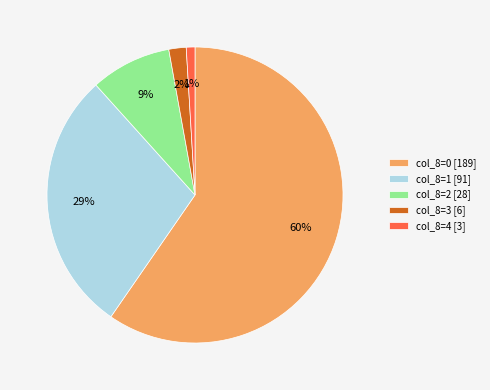

To the nearest percent, what is the combined percentage of col_8=2 [28] and col_8=3 [6]?

11%